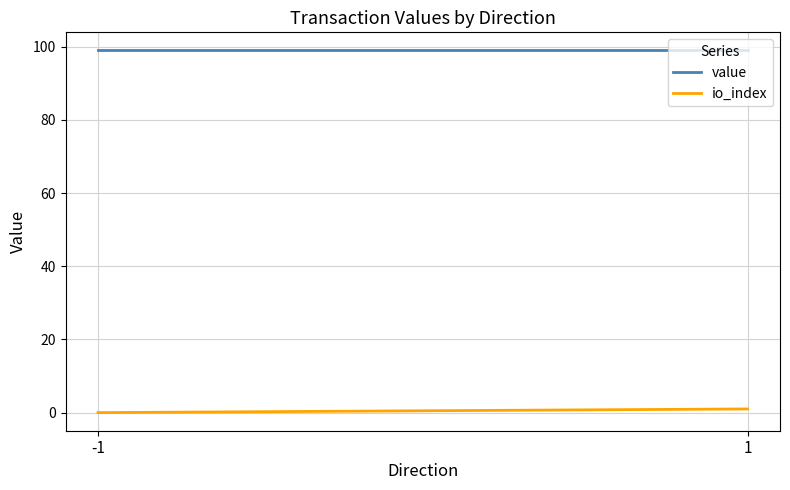

Reading right to left, what are all the values shown in this chart?

value: 1=99.0	-1=99.0
io_index: 1=1.0	-1=0.0